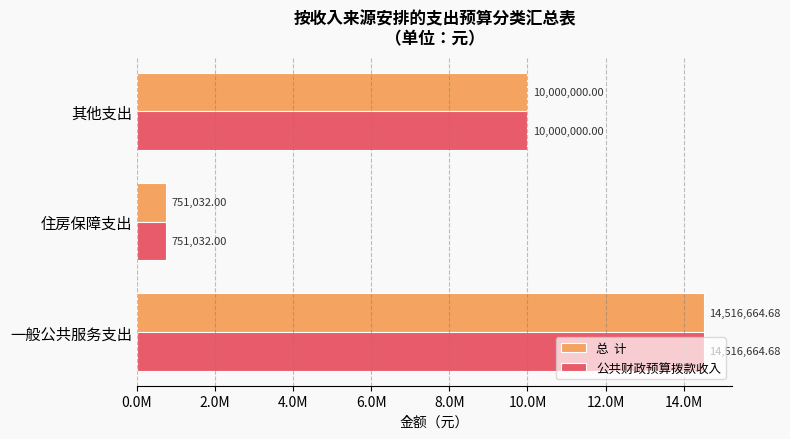

Reading right to left, extract all data points from this chart.

总  计: 10000000.0	751032.0	14516664.7
公共财政预算拨款收入: 10000000.0	751032.0	14516664.7